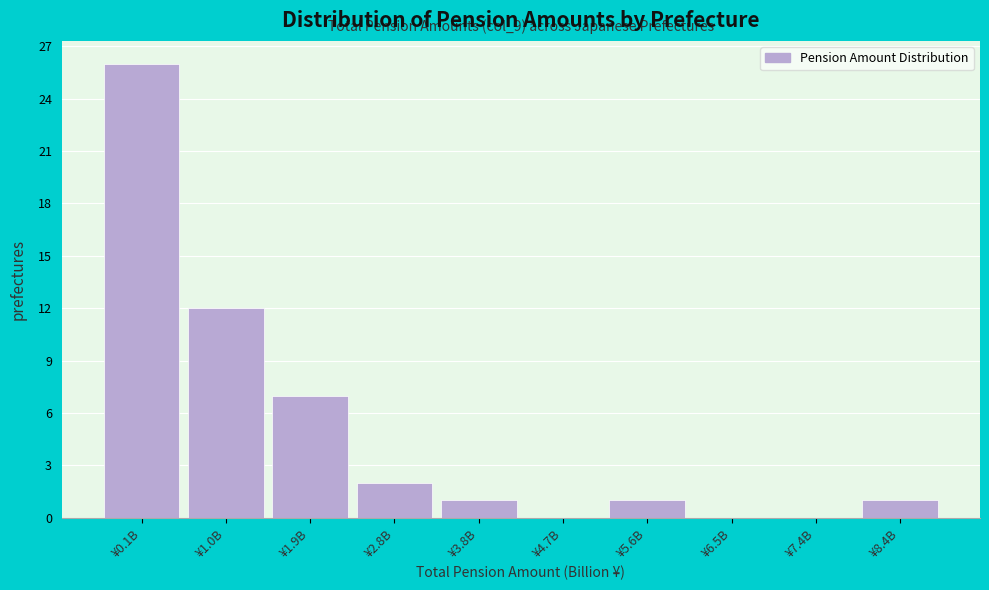

Reading left to right, extract all data points from this chart.

¥0.1B=26	¥1.0B=12	¥1.9B=7	¥2.8B=2	¥3.8B=1	¥4.7B=0	¥5.6B=1	¥6.5B=0	¥7.4B=0	¥8.4B=1